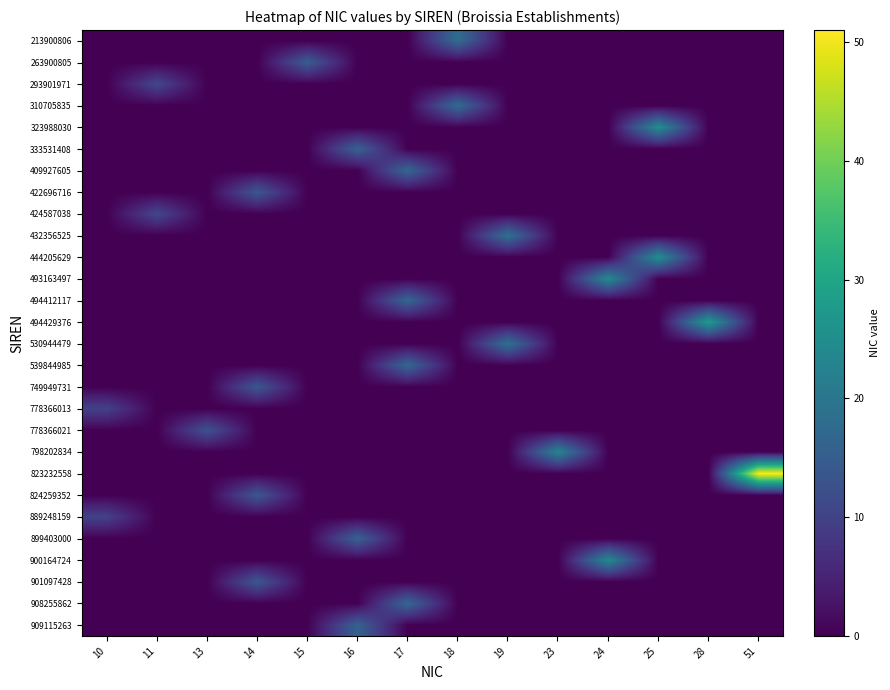

Count the number of categories in the chart.

14